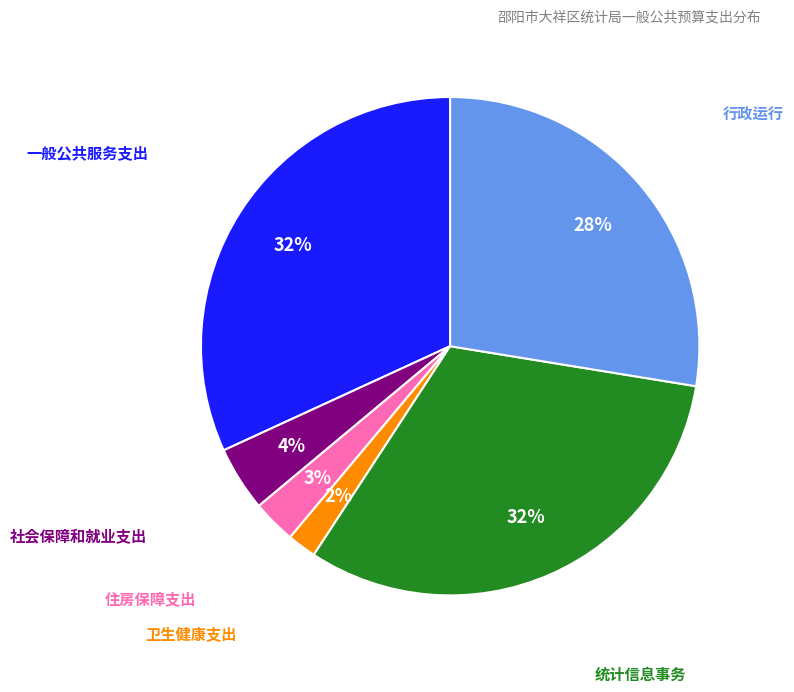

To the nearest percent, what is the difference between the largest and smallest slice percentages?

30%